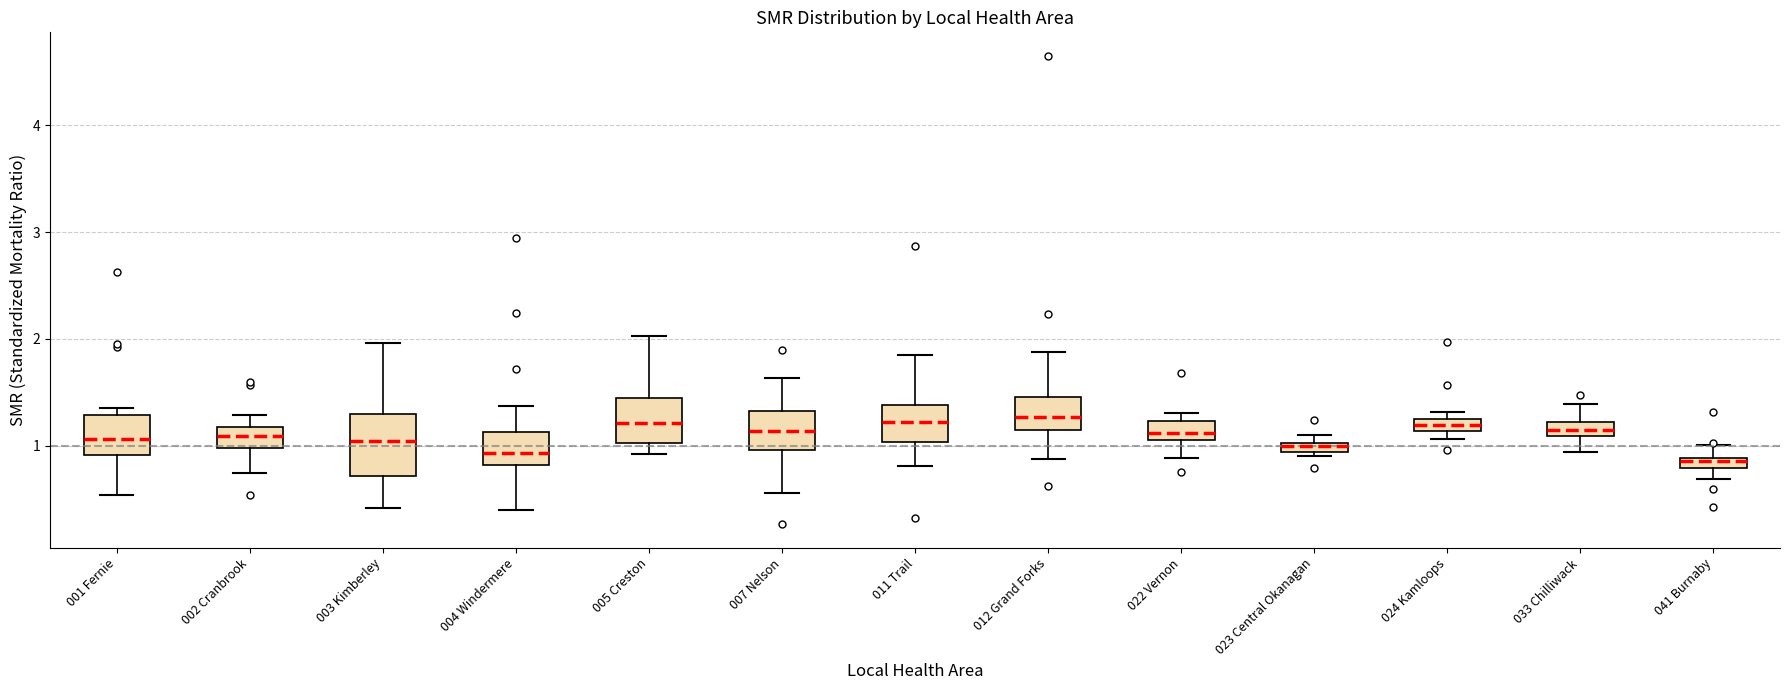

Comparing the boxes themselves (not the whiskers), which one is the tallest?

003 Kimberley